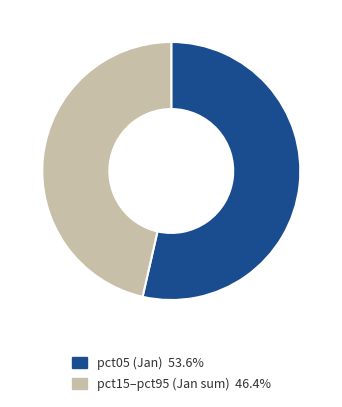

Is there any slice that represents more than half of the pie?

Yes